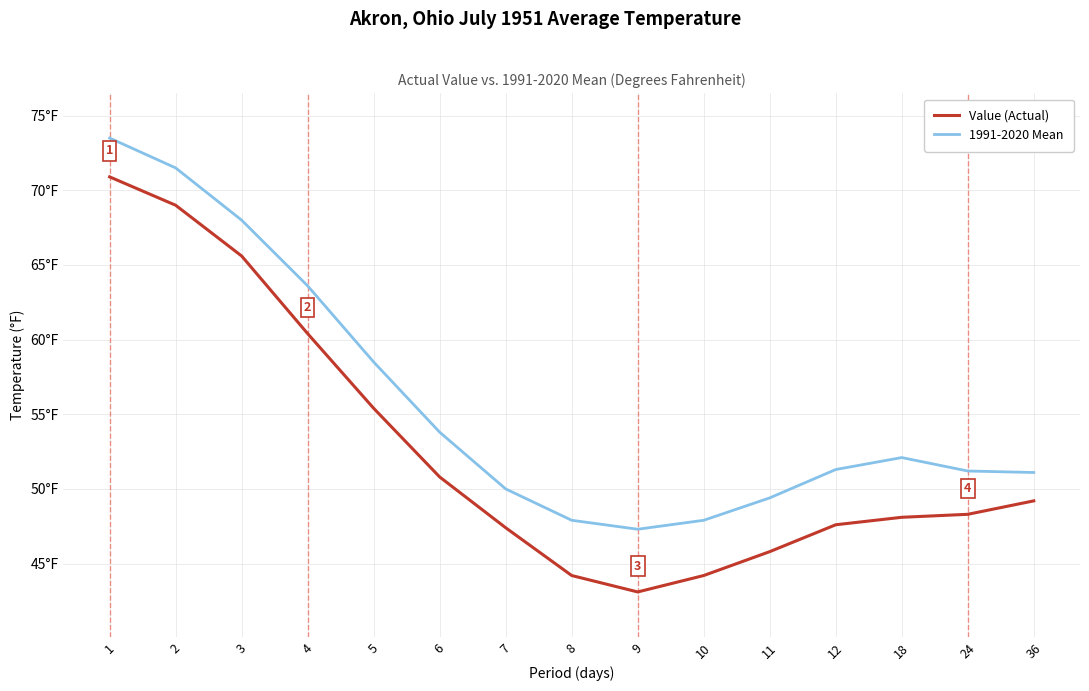

True or false: 1991-2020 Mean has more than 0 points higher than both neighbors.

True